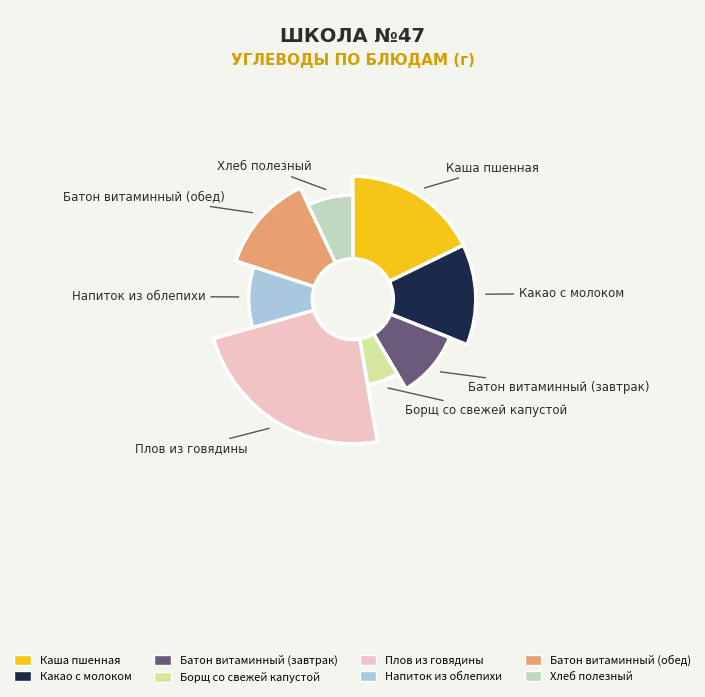

To the nearest percent, what is the difference between the Плов из говядины and Каша пшенная slice percentages?

6%